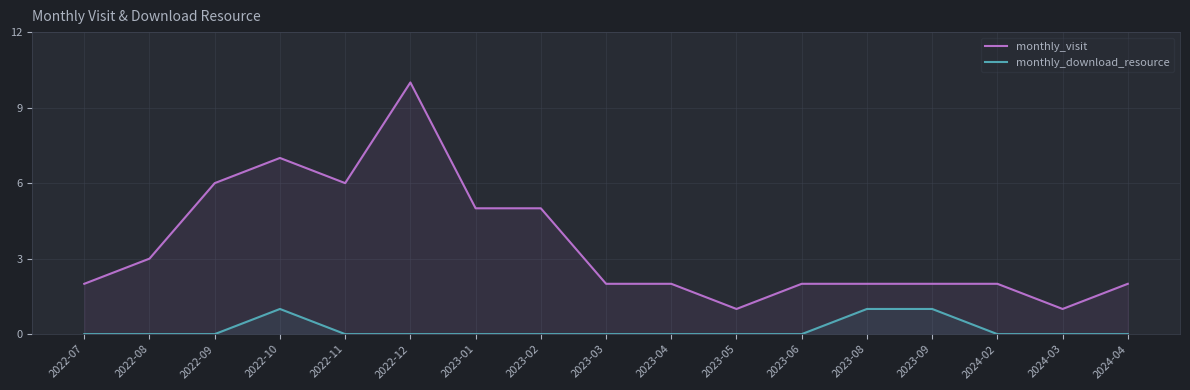

What is the spread (max minus min) of values at 2023-04?

2